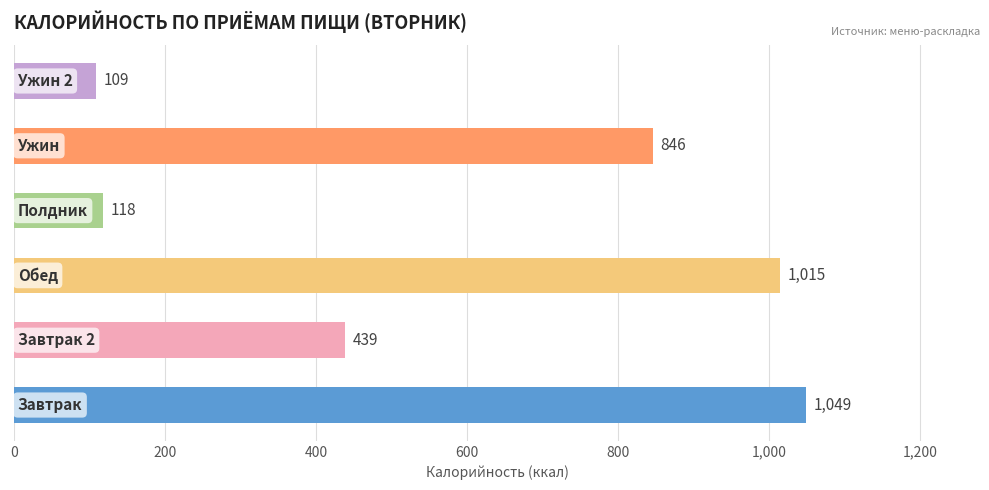

What is the greatest value displayed?

1049.0